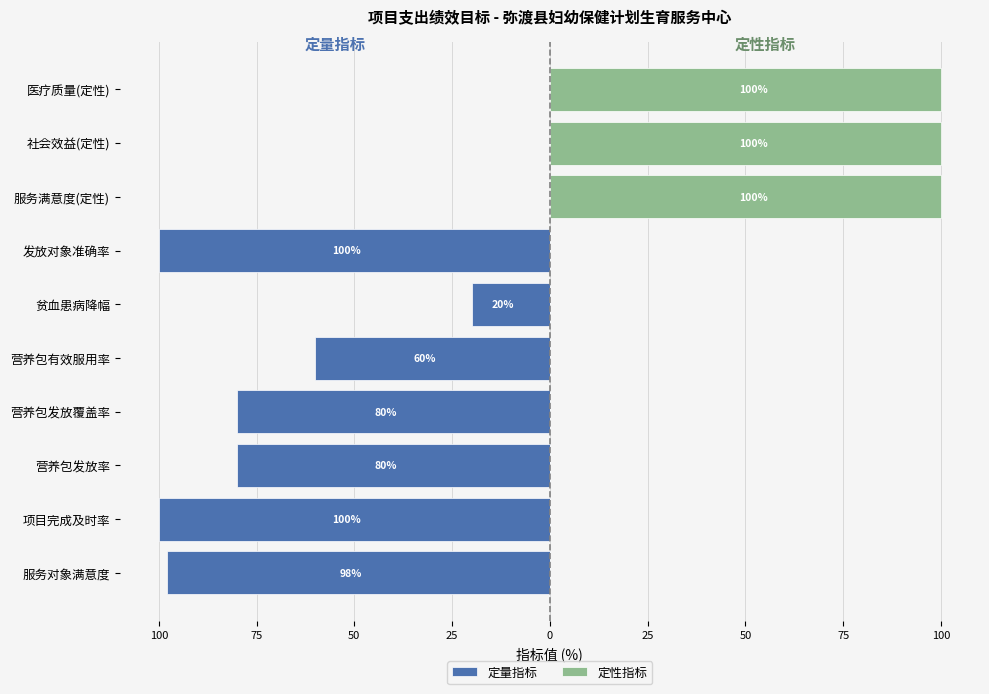

What are all the series names shown in the legend?

定量指标, 定性指标